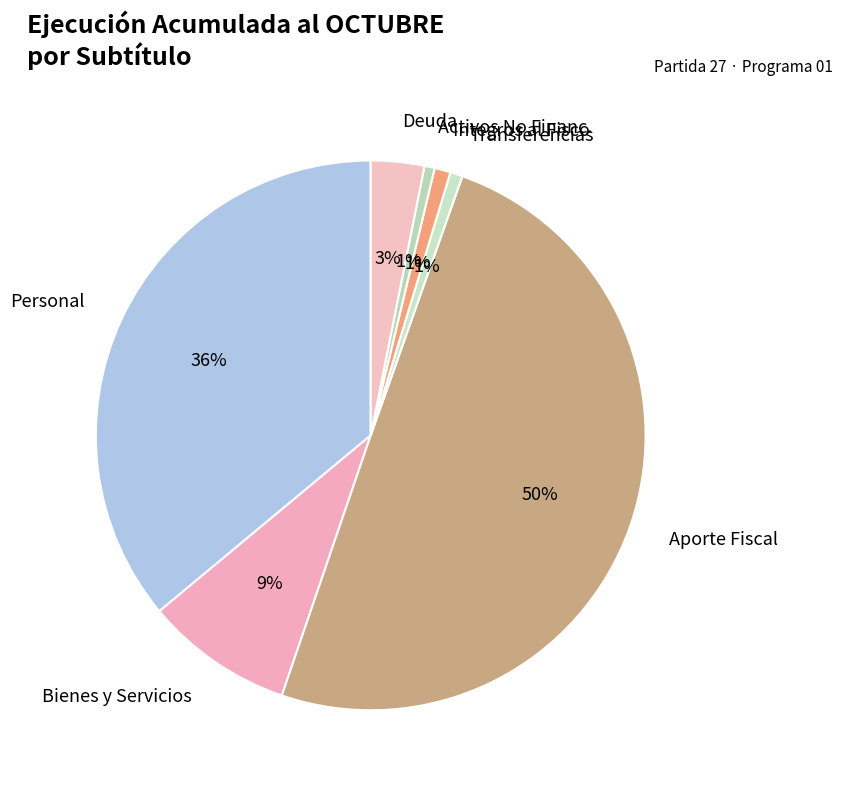

Combined, do Personal and Activos No Financ. account for over 50%?

No